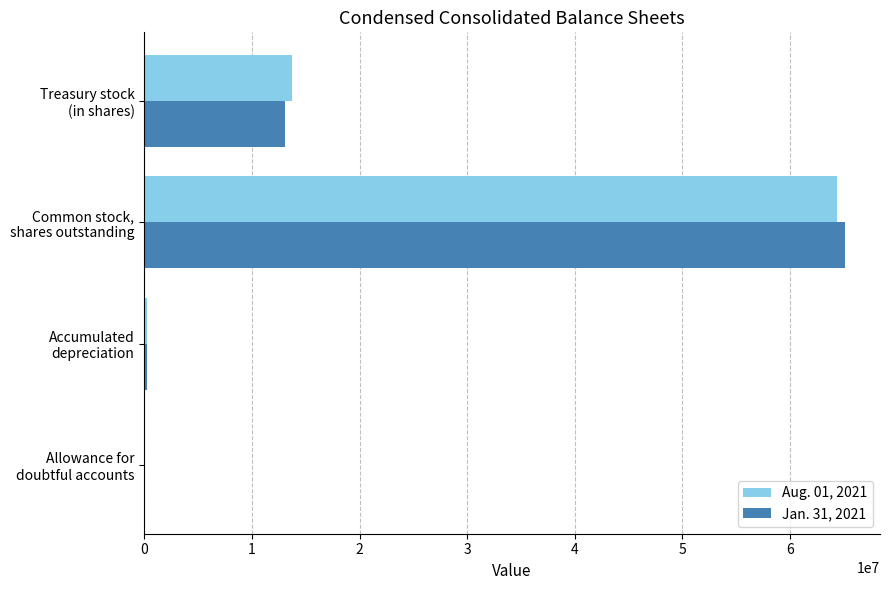

What is the maximum value shown in the chart?

65098379